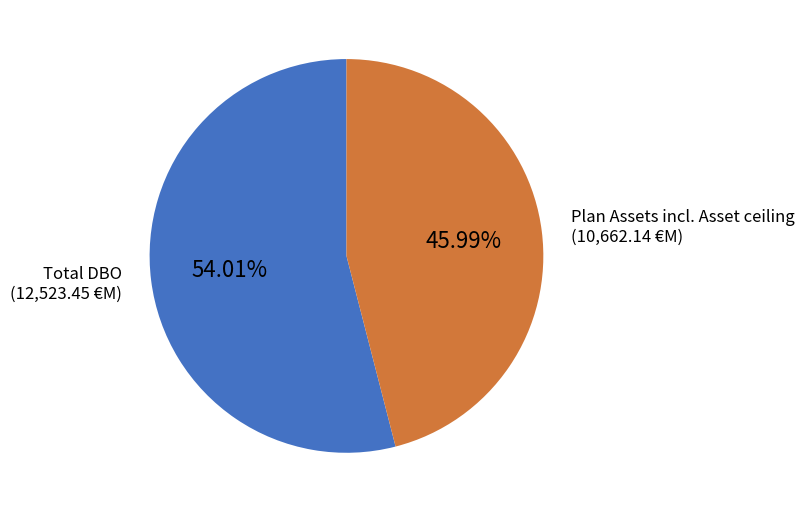

Does any single category account for the majority?

Yes